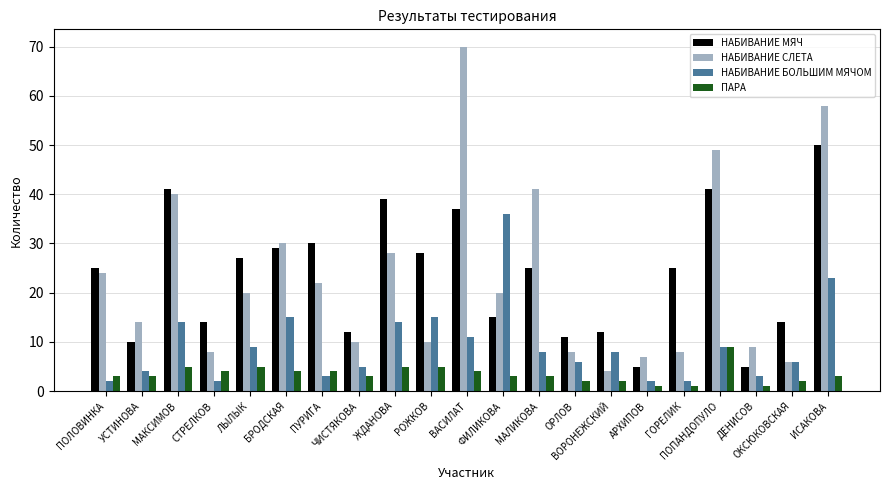

Between ЖДАНОВА and ИСАКОВА, which series saw the biggest shift?

НАБИВАНИЕ СЛЕТА